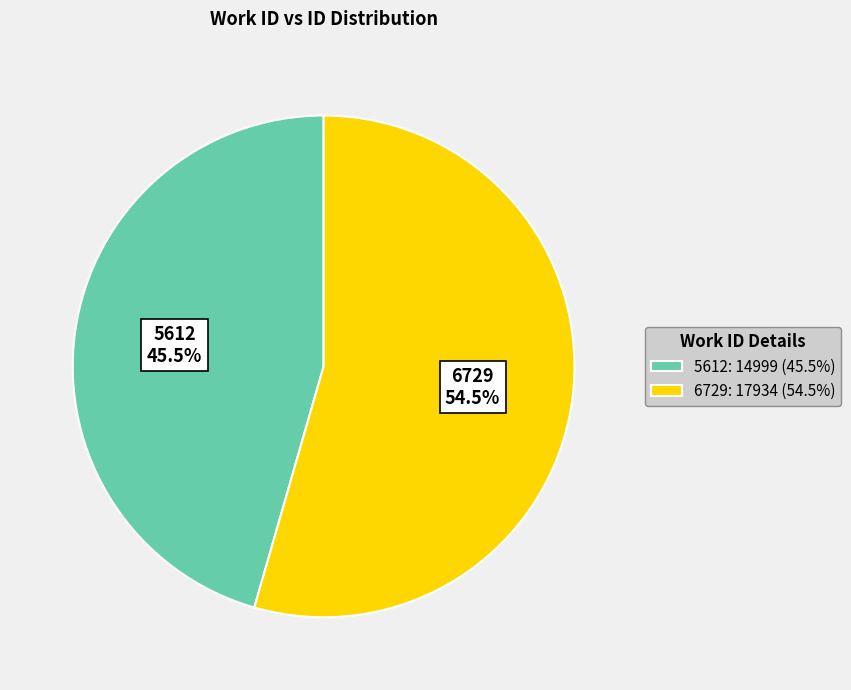

To the nearest percent, what is the difference between the largest and smallest slice percentages?

9%